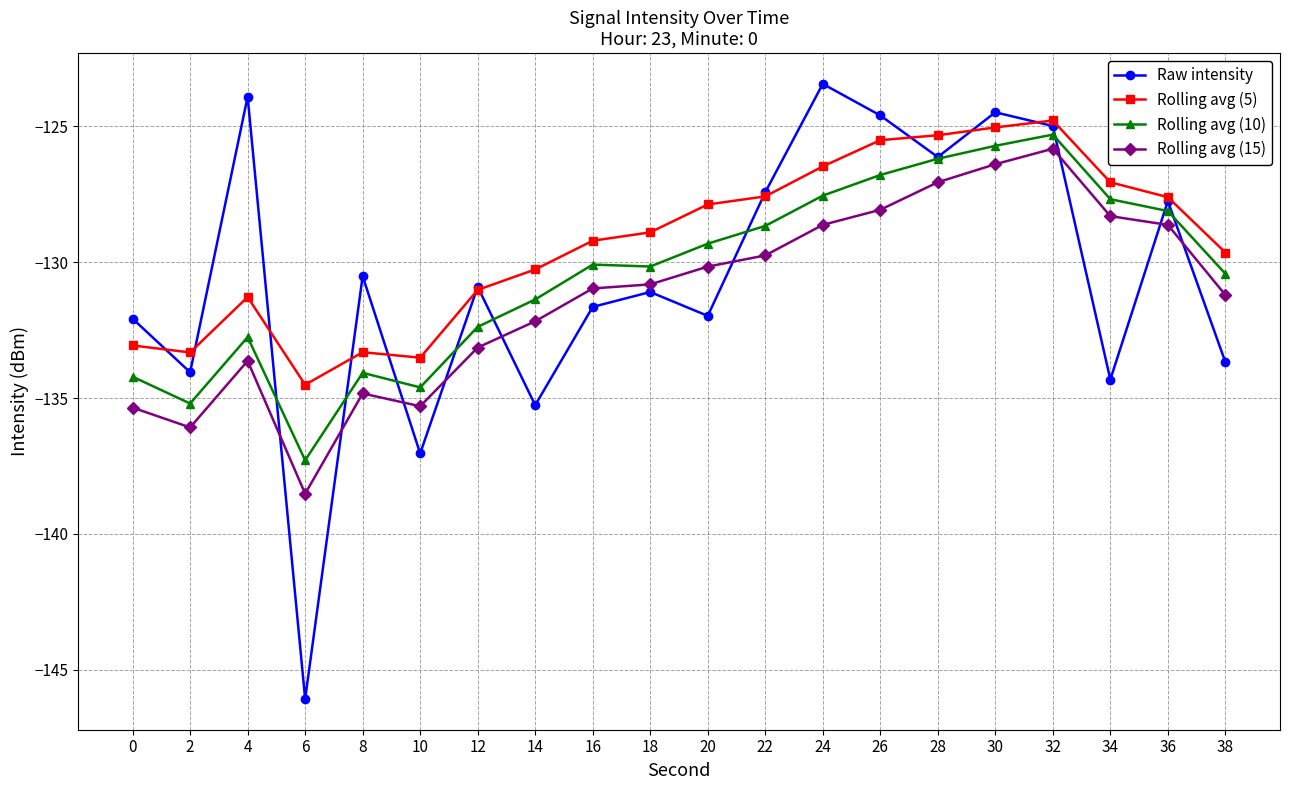

In Raw intensity, how many points are higher than both neighbors (excluding endpoints)?

7